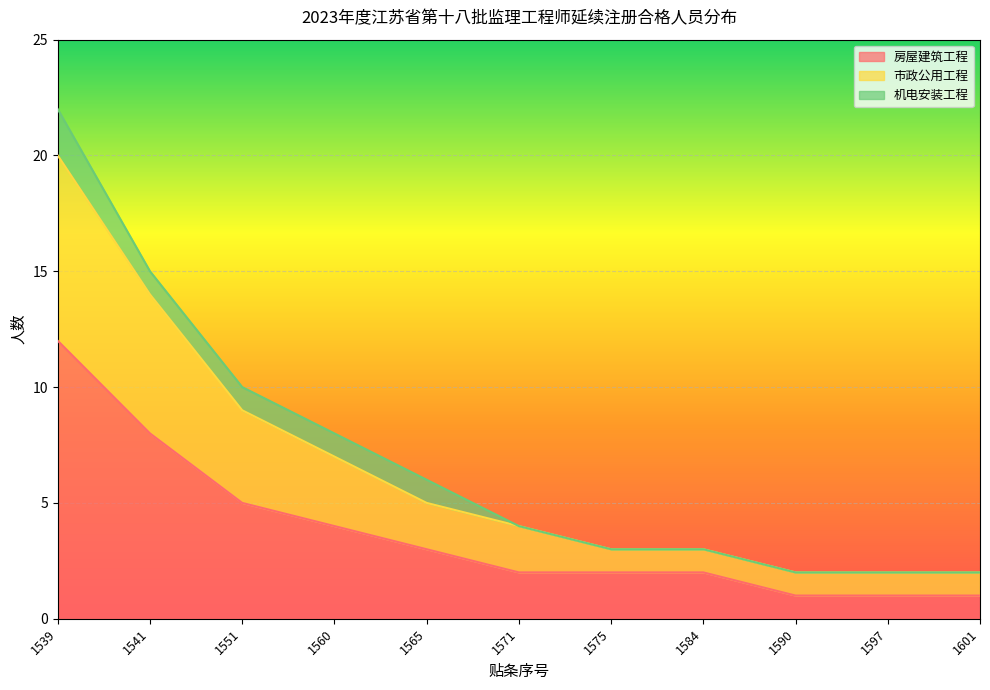

What is the maximum value for 房屋建筑工程?

12